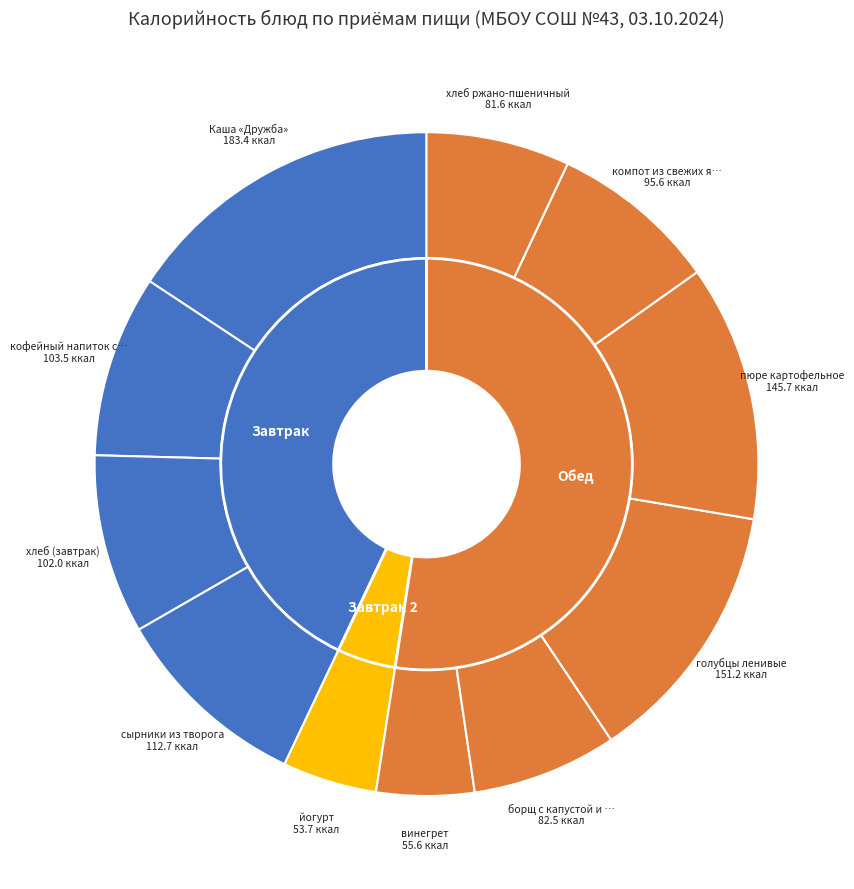

How many segments does this pie chart have?

11